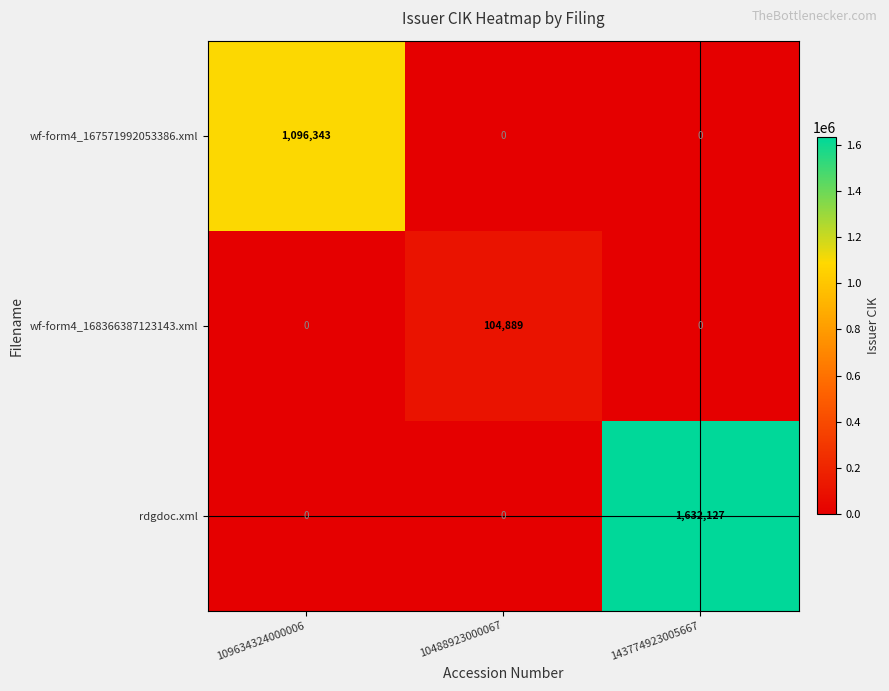

List the series in order of their peak value, lowest first.

wf-form4_168366387123143.xml, wf-form4_167571992053386.xml, rdgdoc.xml